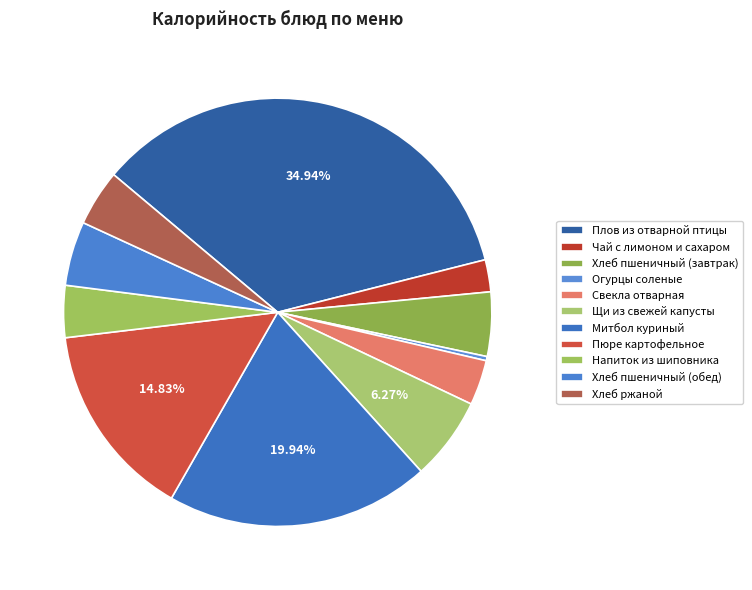

To the nearest percent, what portion does Хлеб пшеничный (обед) represent?

5%